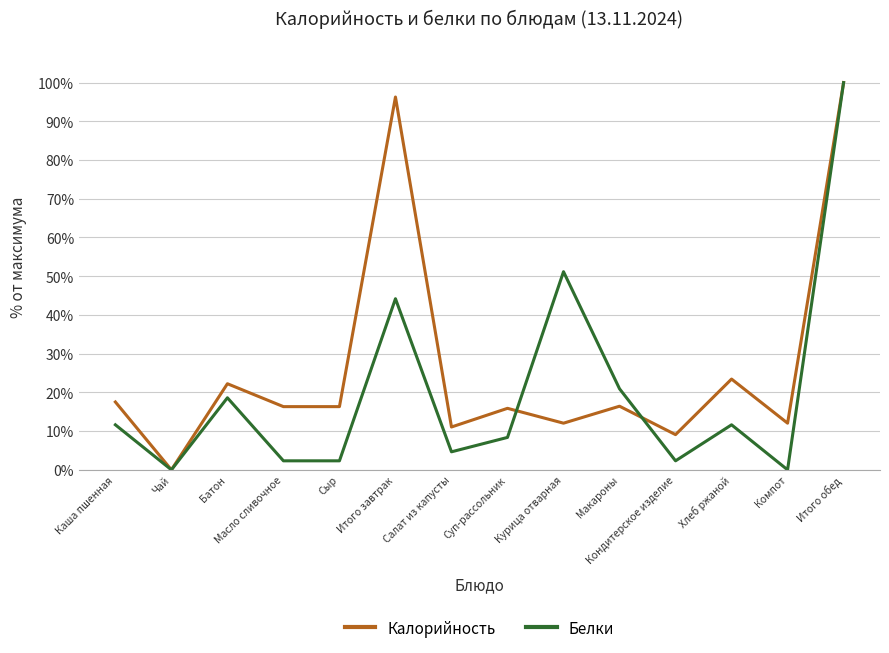

How many lines are shown in the chart?

2